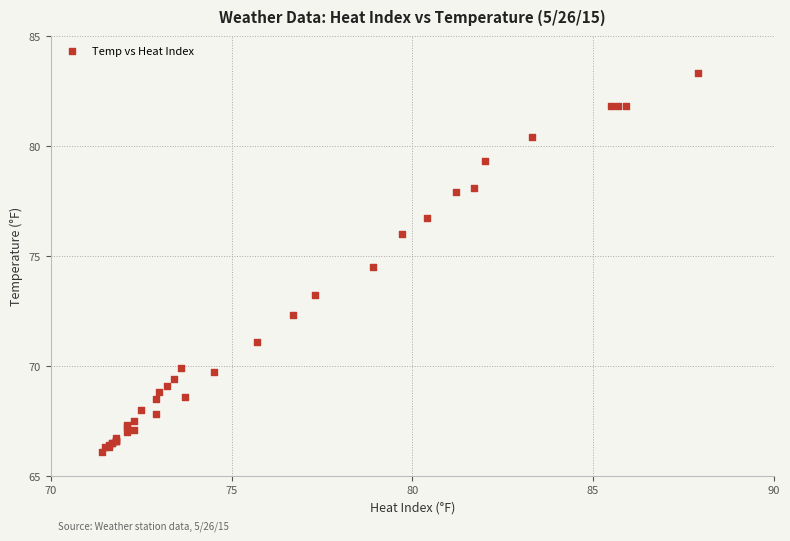

What Y value in the scatter plot is closest to 74?

74.5